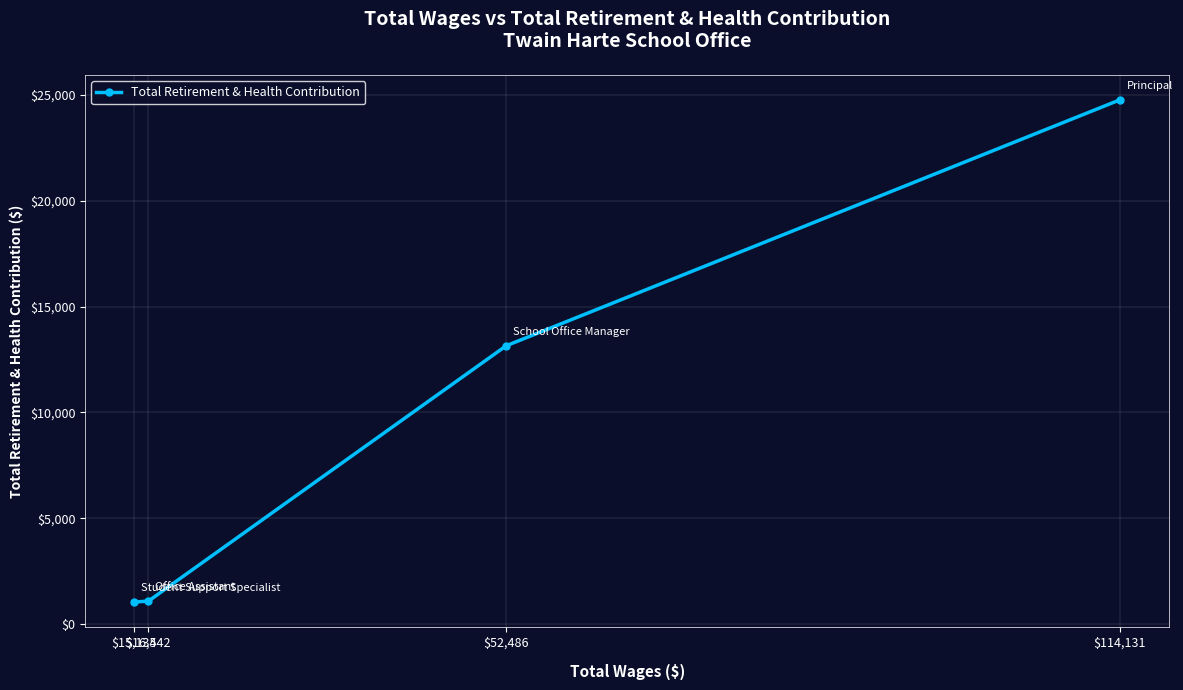

At which category does the chart reach its peak across all series?

$114,131